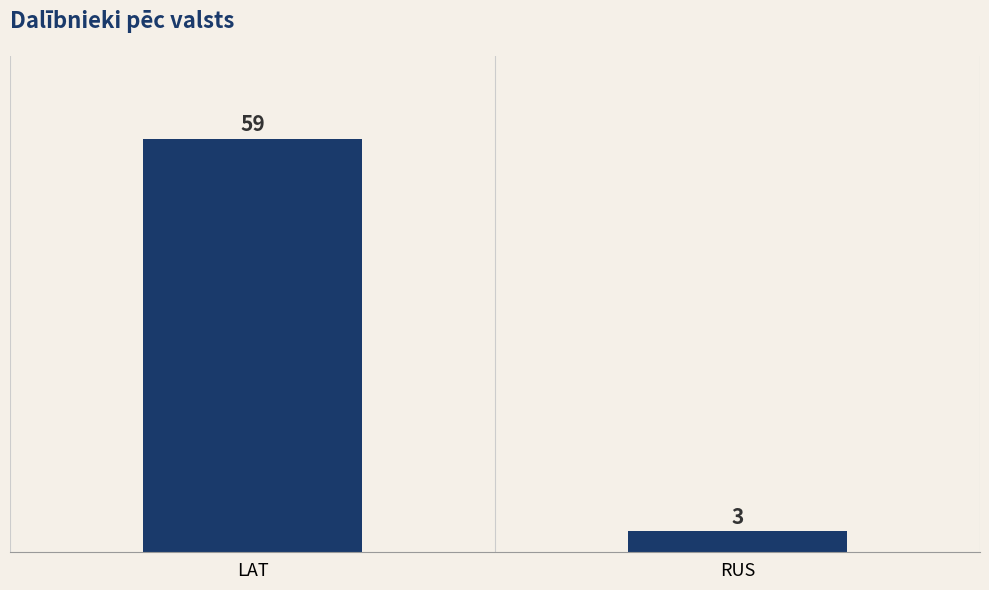

Which label corresponds to the smallest value in the chart?

RUS